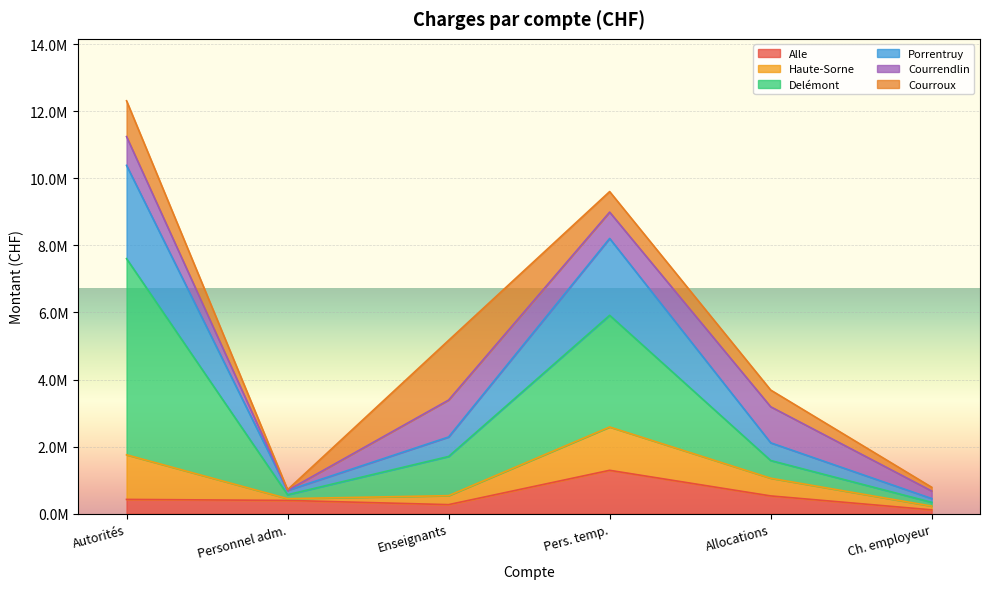

How many values in the Delémont series exceed 1704495?

2